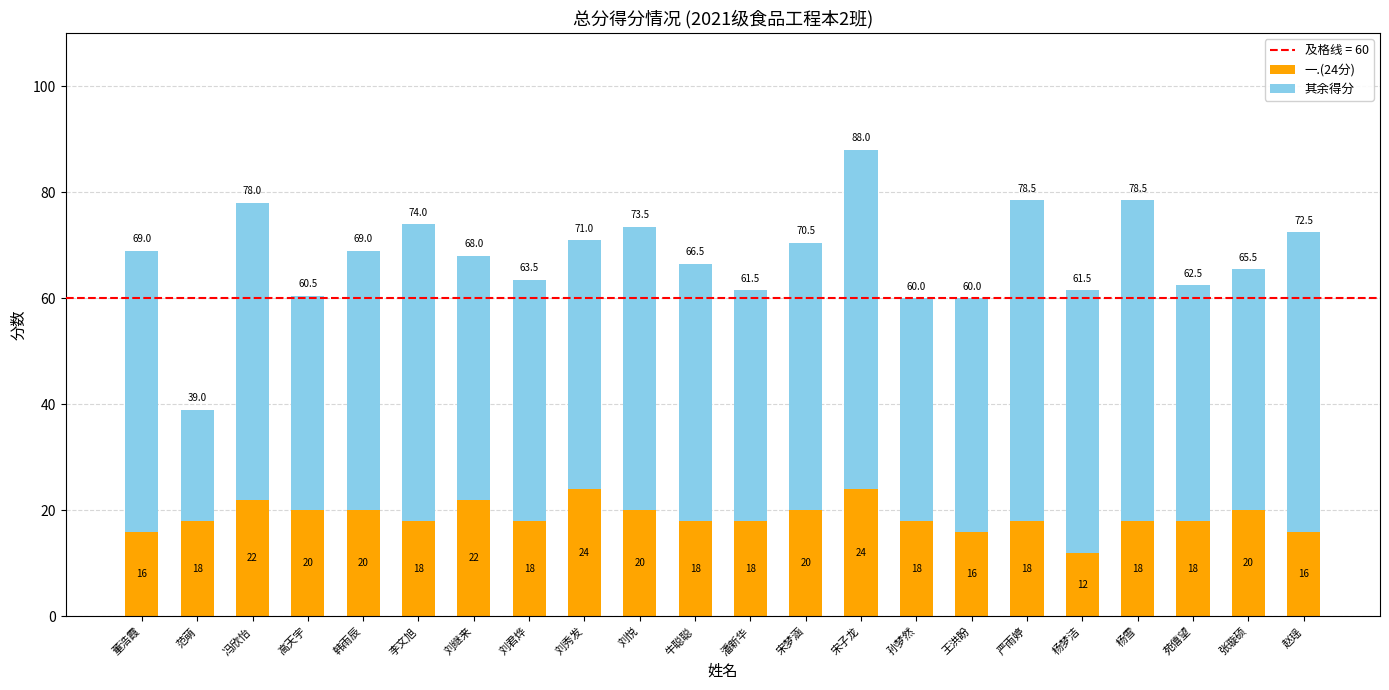

The 一.(24分) series shows 22.3 at 王洪盼. True or false?

False